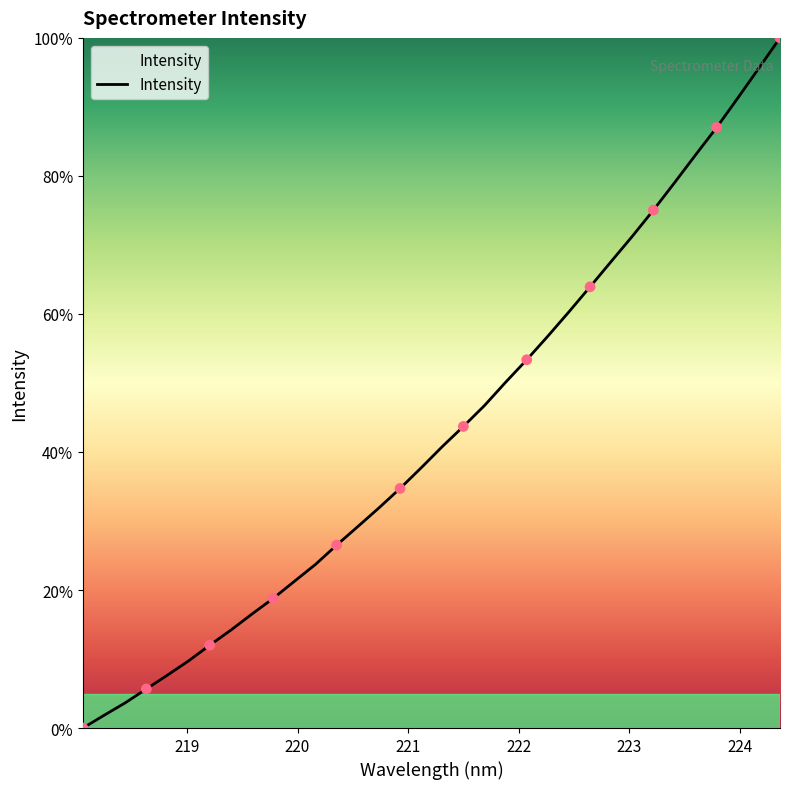

What is the difference between the maximum and minimum values?

100.0